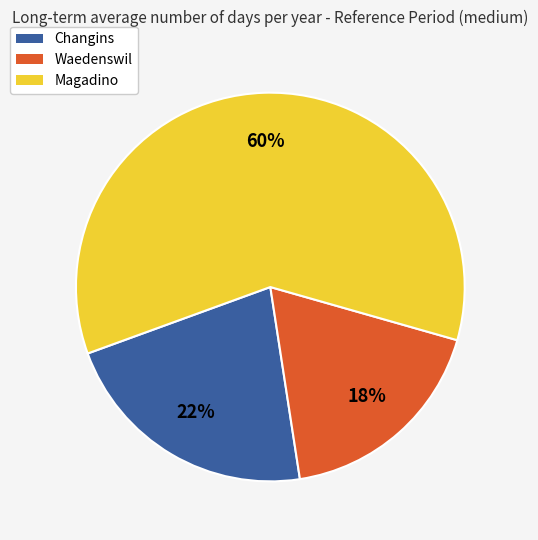

Rank the categories by value from lowest to highest.

Waedenswil, Changins, Magadino